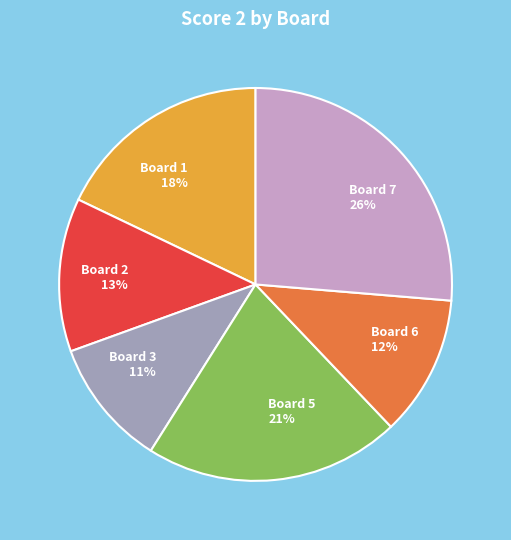

Combined, do Board 5 and Board 6 account for over 50%?

No